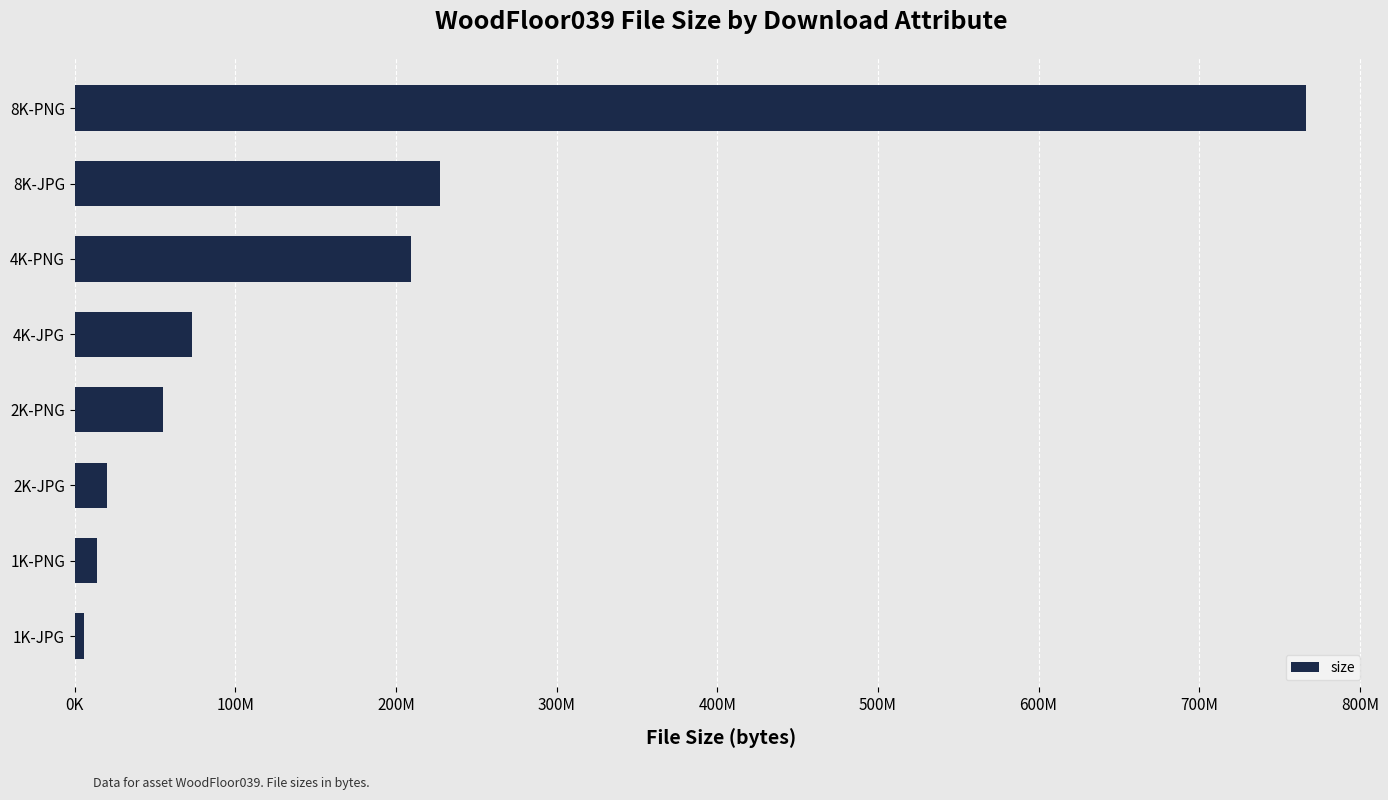

Which label corresponds to the largest value in the chart?

8K-PNG